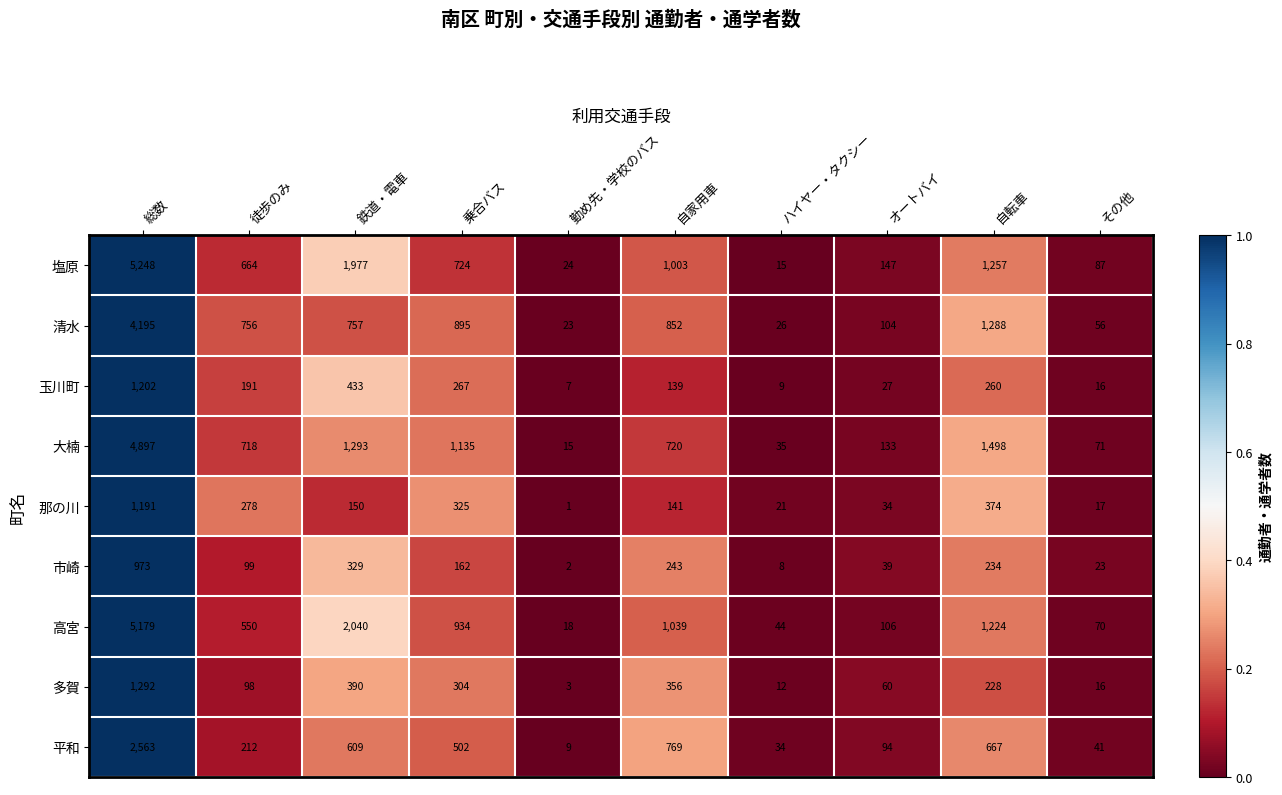

Rank the categories by 塩原 value from lowest to highest.

ハイヤー・タクシー, 勤め先・学校のバス, その他, オートバイ, 徒歩のみ, 乗合バス, 自家用車, 自転車, 鉄道・電車, 総数